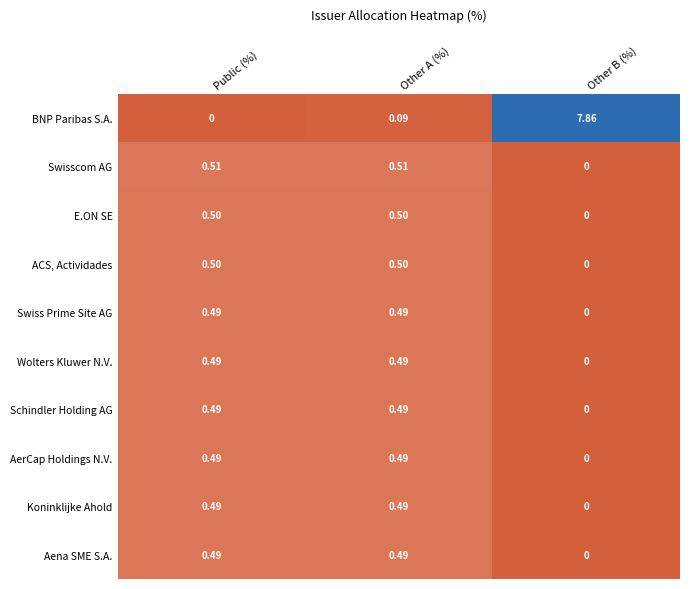

Which label corresponds to the largest value in the chart?

Other B (%)